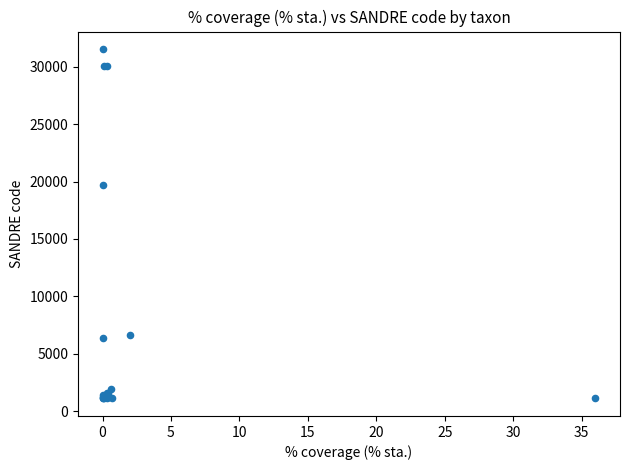

What Y value in the scatter plot is closest to 16323?

19666